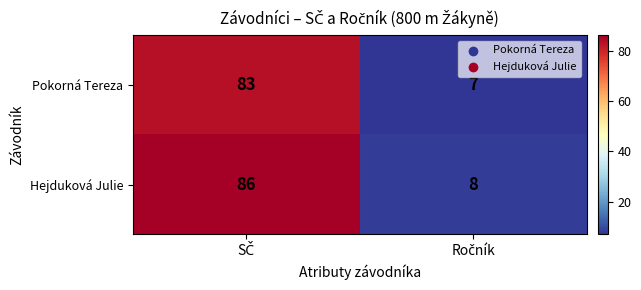

Which series has the largest total across all categories?

Hejduková Julie